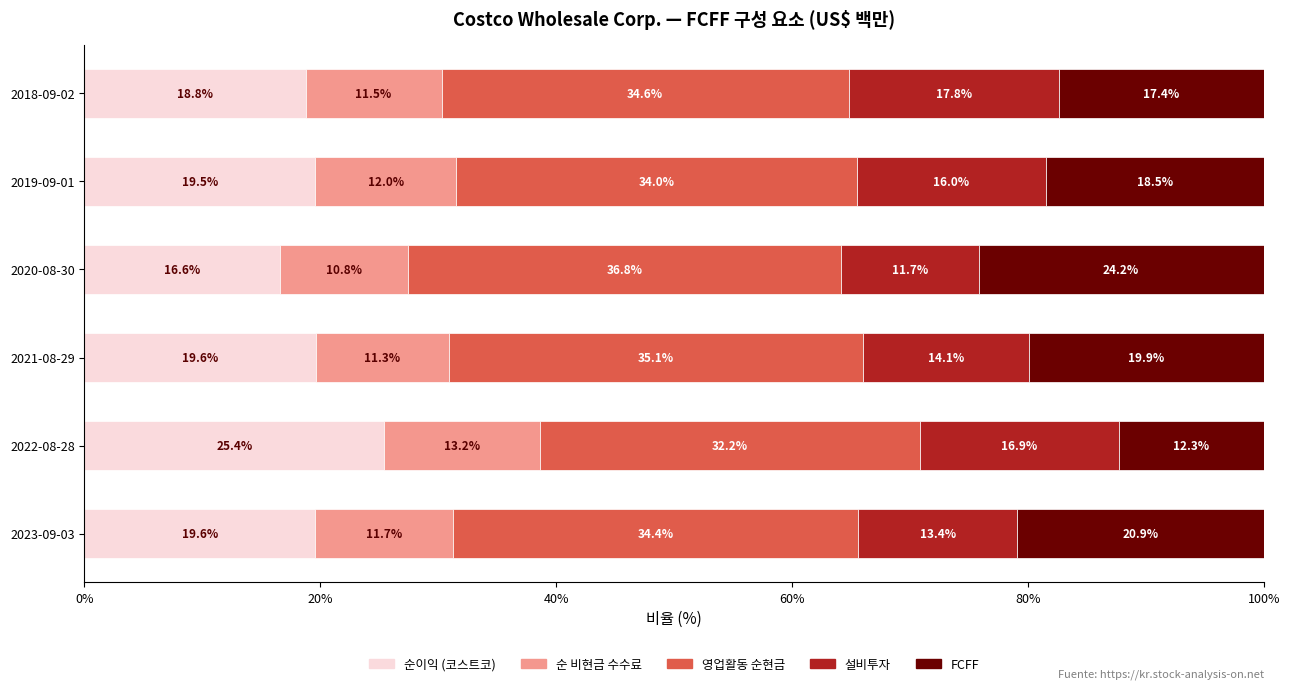

What is the highest value of the 순이익 (코스트코) series?

25.4